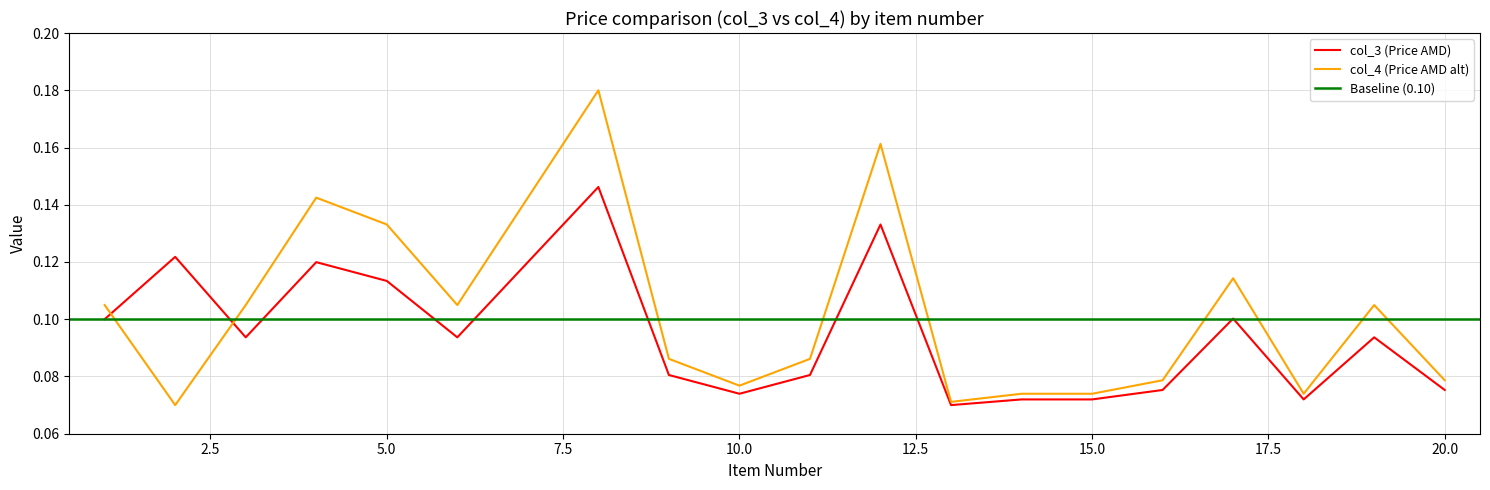

The value of col_3 (Price AMD) at 3 is 0.1. True or false?

True